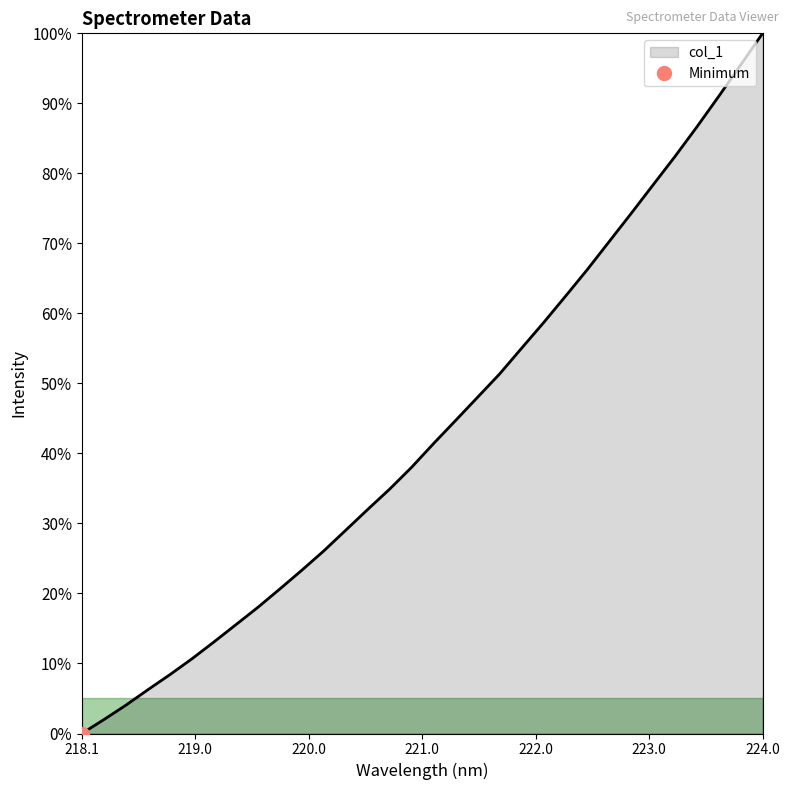

What is the difference between the maximum and minimum values?

1.0